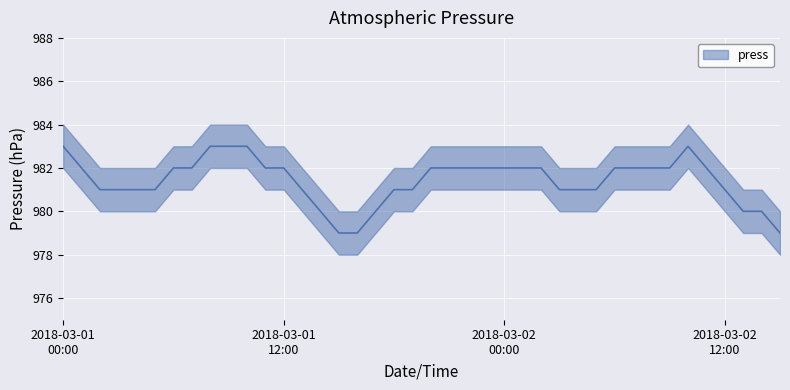

Rank the categories by value from highest to lowest.

2018-03-01 00:00, 2018-03-01 08:00, 2018-03-01 09:00, 2018-03-01 10:00, 2018-03-02 10:00, 2018-03-01 01:00, 2018-03-01 06:00, 2018-03-01 07:00, 2018-03-01 11:00, 2018-03-01 12:00, 2018-03-01 20:00, 2018-03-01 21:00, 2018-03-01 22:00, 2018-03-01 23:00, 2018-03-02 00:00, 2018-03-02 01:00, 2018-03-02 02:00, 2018-03-02 06:00, 2018-03-02 07:00, 2018-03-02 08:00, 2018-03-02 09:00, 2018-03-02 11:00, 2018-03-01 02:00, 2018-03-01 03:00, 2018-03-01 04:00, 2018-03-01 05:00, 2018-03-01 13:00, 2018-03-01 18:00, 2018-03-01 19:00, 2018-03-02 03:00, 2018-03-02 04:00, 2018-03-02 05:00, 2018-03-02 12:00, 2018-03-01 14:00, 2018-03-01 17:00, 2018-03-02 13:00, 2018-03-02 14:00, 2018-03-01 15:00, 2018-03-01 16:00, 2018-03-02 15:00